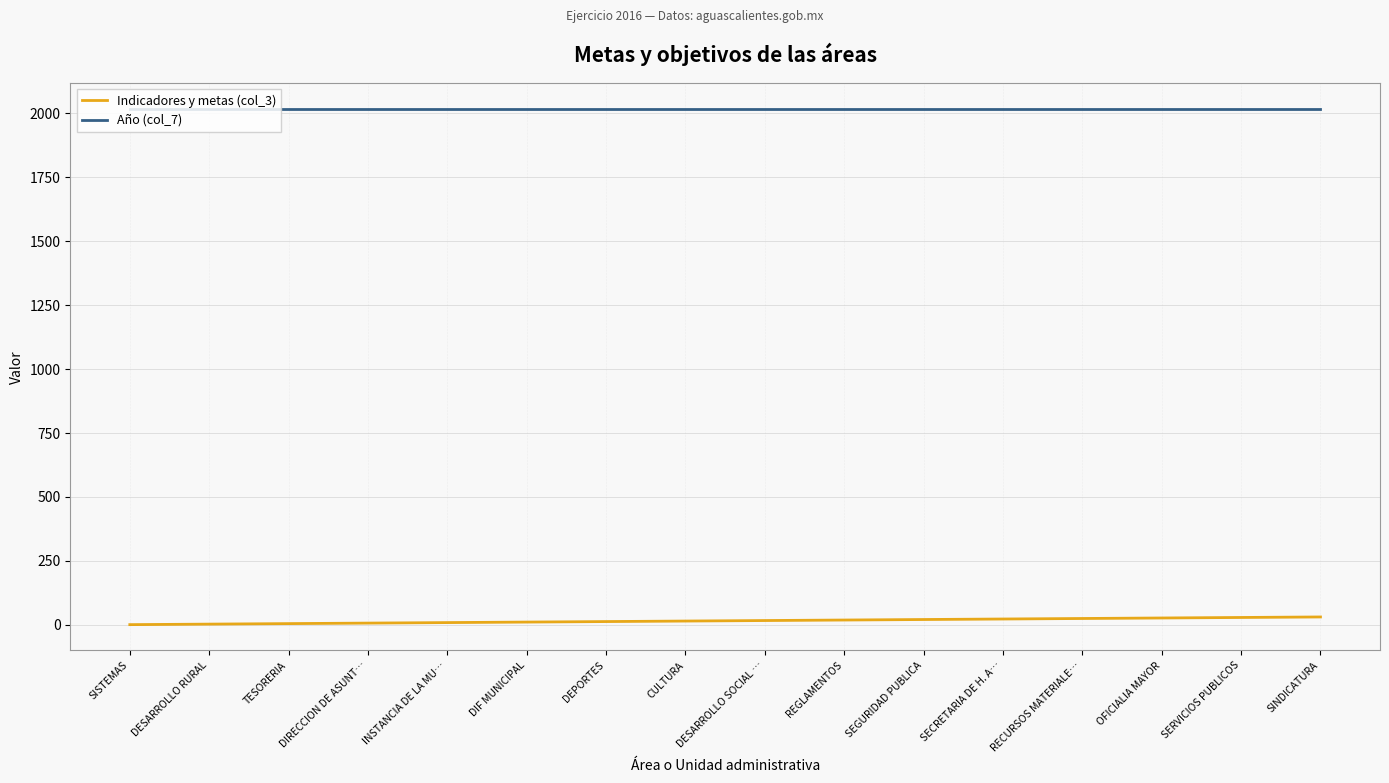

Which series has the largest total across all categories?

Año (col_7)